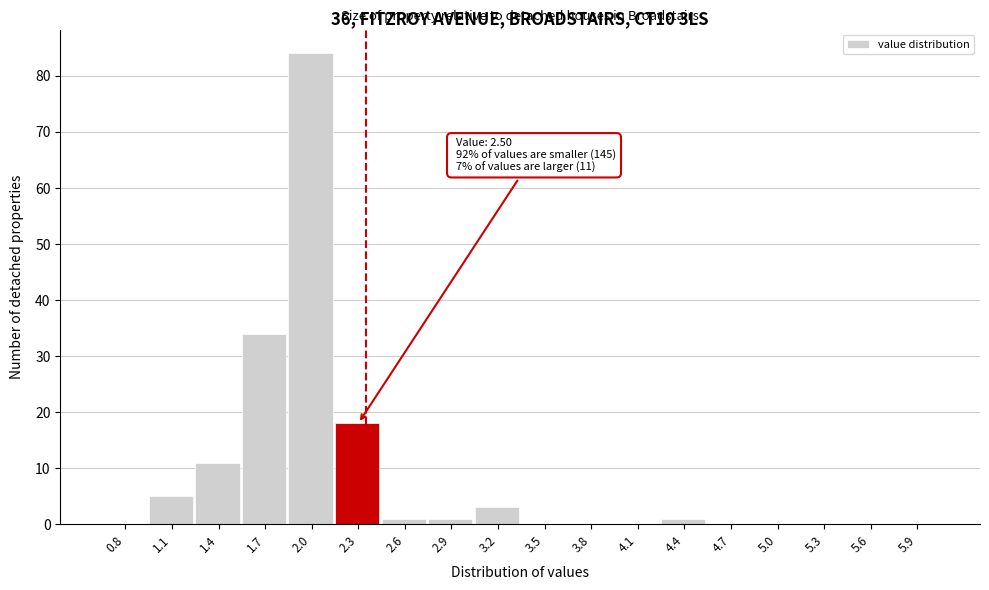

Reading right to left, transcribe all the data shown in this chart.

5.9=0	5.6=0	5.3=0	5.0=0	4.7=0	4.4=1	4.1=0	3.8=0	3.5=0	3.2=3	2.9=1	2.6=1	2.3=18	2.0=84	1.7=34	1.4=11	1.1=5	0.8=0